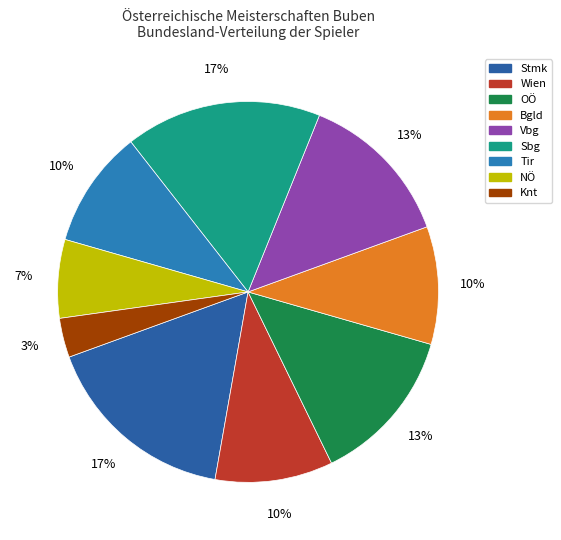

Does Stmk represent more than half of the total?

No